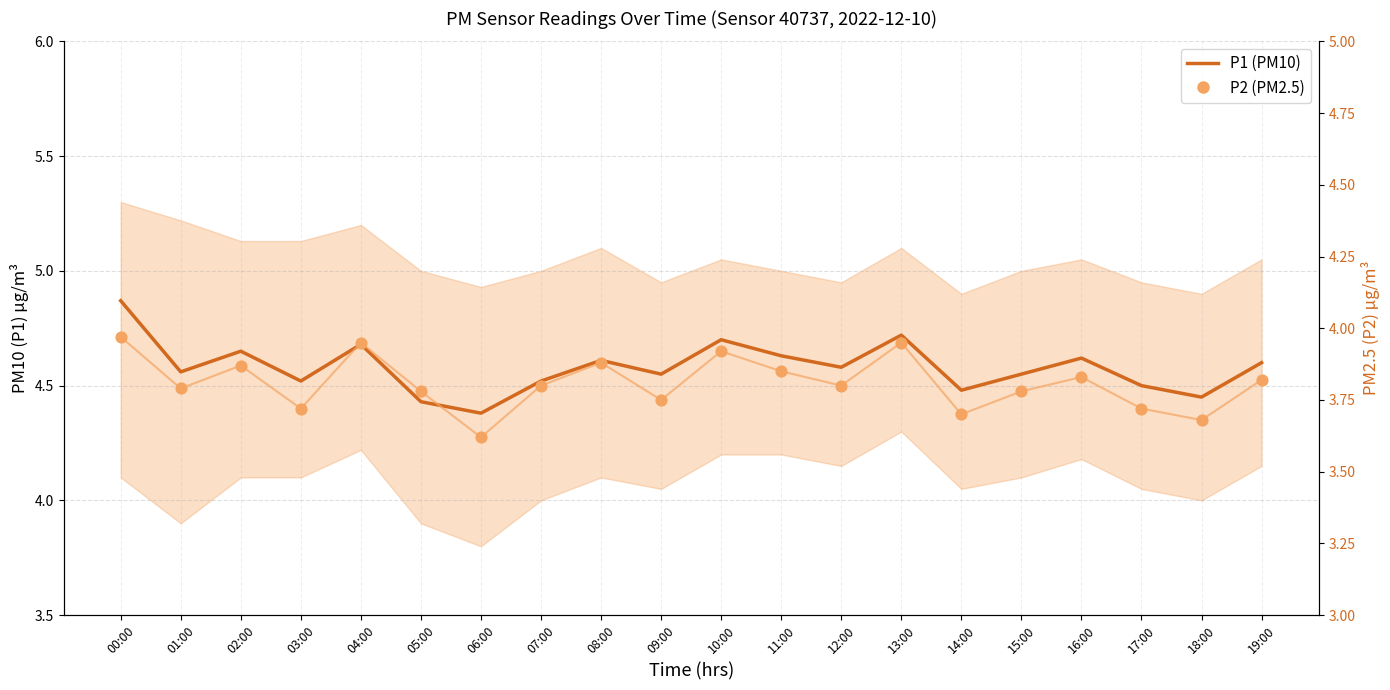

What are all the series names shown in the legend?

P1 (PM10), P2 (PM2.5)